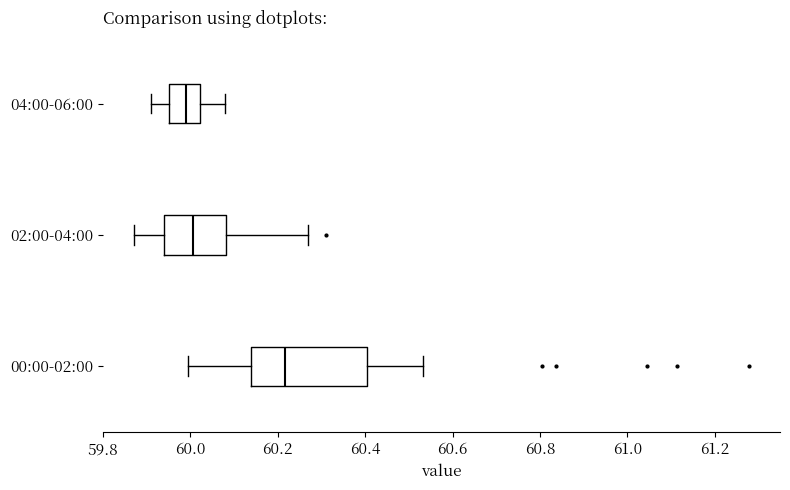

Where is the left edge of the box for 02:00-04:00 on the x-axis? The values are not printed on the chart, so give them approximately, as read against the axis.

59.94